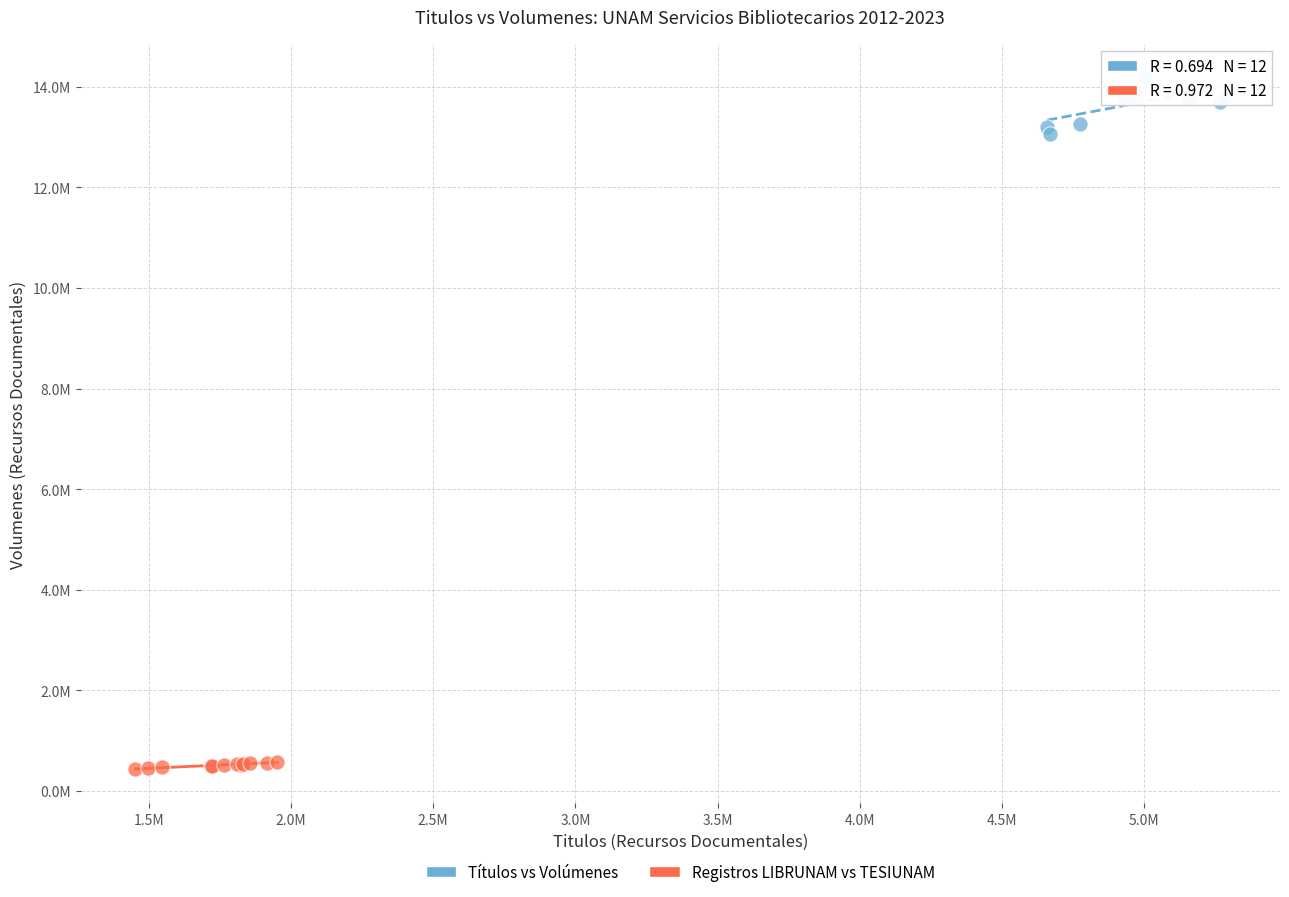

What are all the series names shown in the legend?

Títulos vs Volúmenes, Registros LIBRUNAM vs TESIUNAM